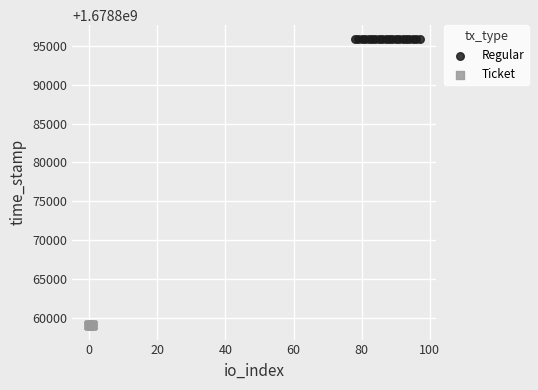

Which series reaches the minimum Y coordinate?

Ticket